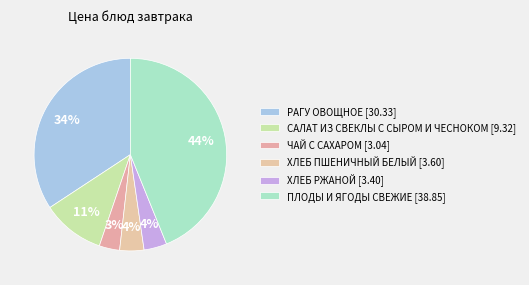

How much of the chart is everything except РАГУ ОВОЩНОЕ?

65.7%